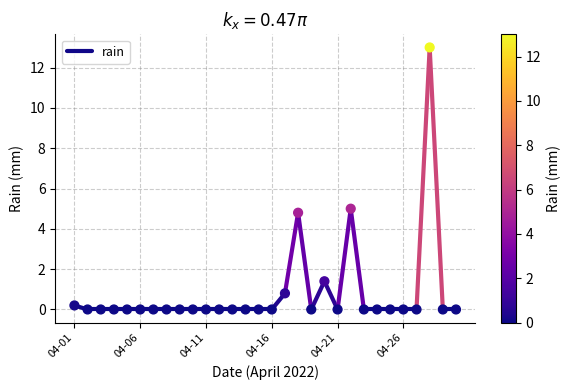

What Y value in the scatter plot is closest to 6?

5.0